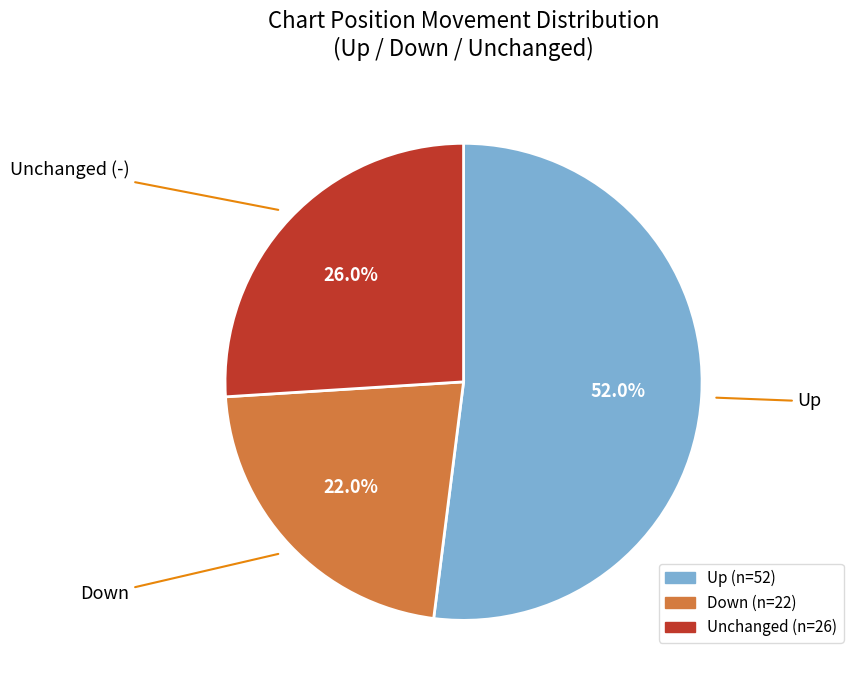

Which category has the biggest portion of the pie?

Up